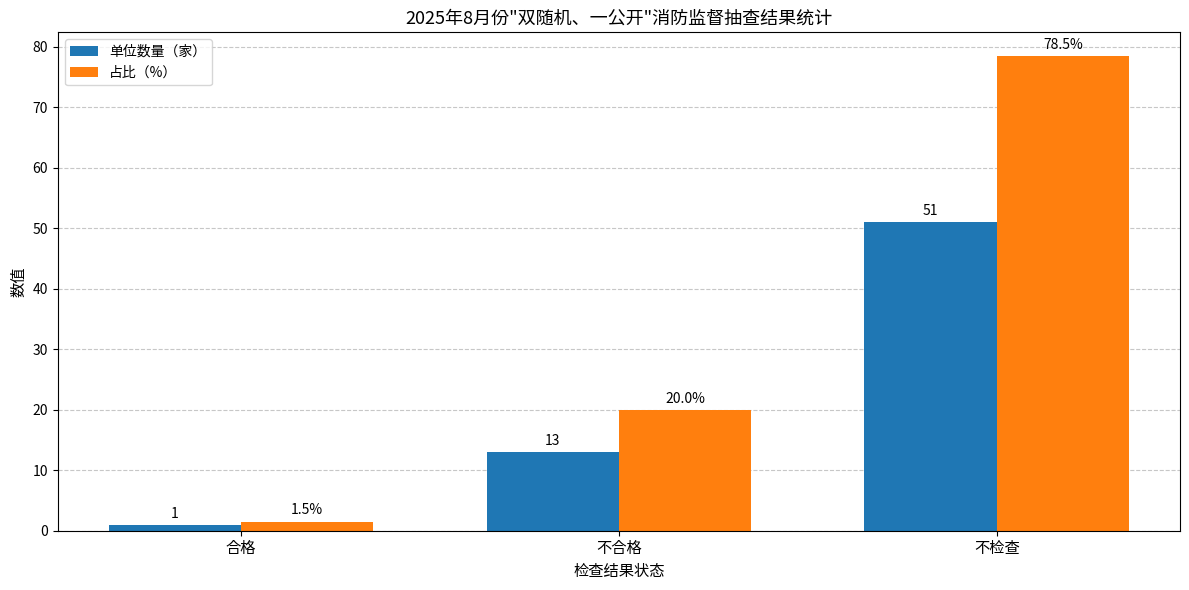

At which category is the sum across all series the highest?

不检查